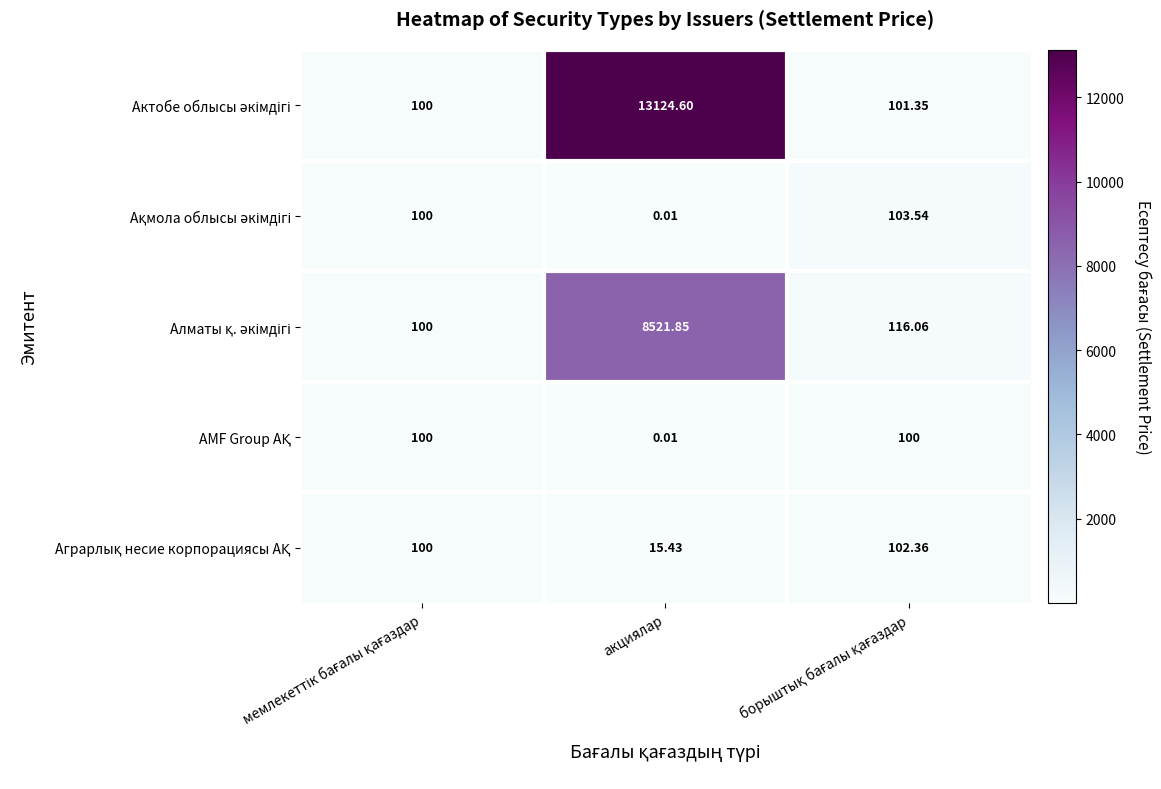

What is the maximum value shown in the chart?

13124.6